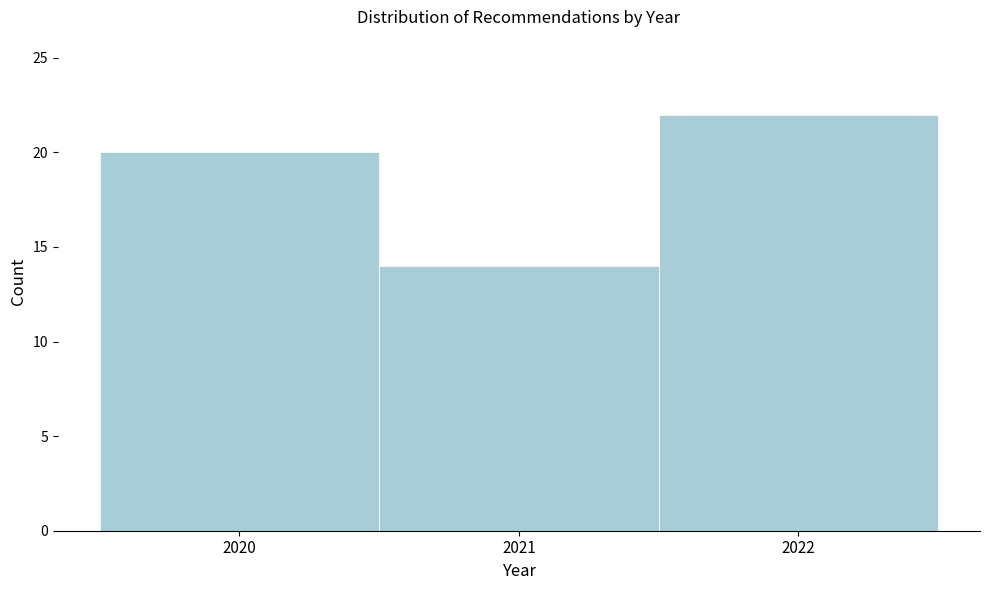

Reading left to right, list every bar in this chart as the range it spans on the x-axis followed by its height. The values are not printed on the chart, so give them approximately, as read against the axis.

2019.5 to 2020.5: 20
2020.5 to 2021.5: 14
2021.5 to 2022.5: 22